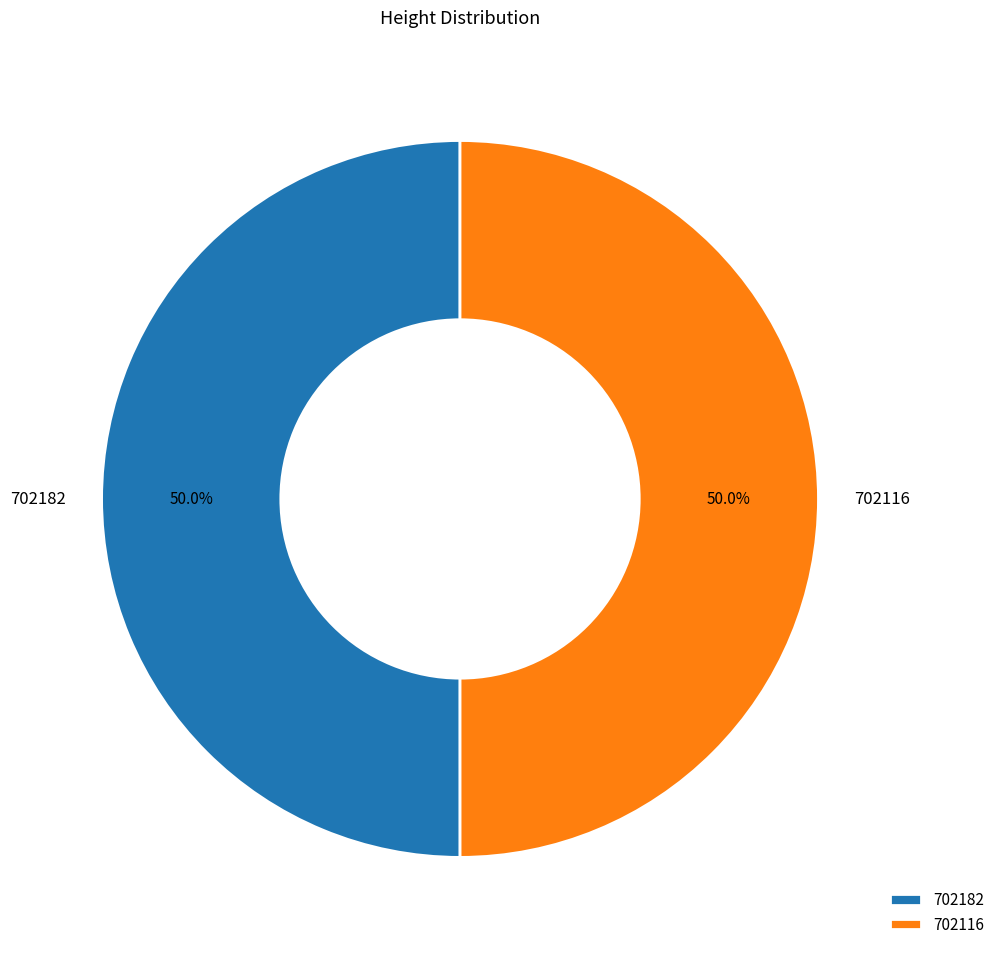

What is the ratio of the value at 702182 to the value at 702116?

1.0